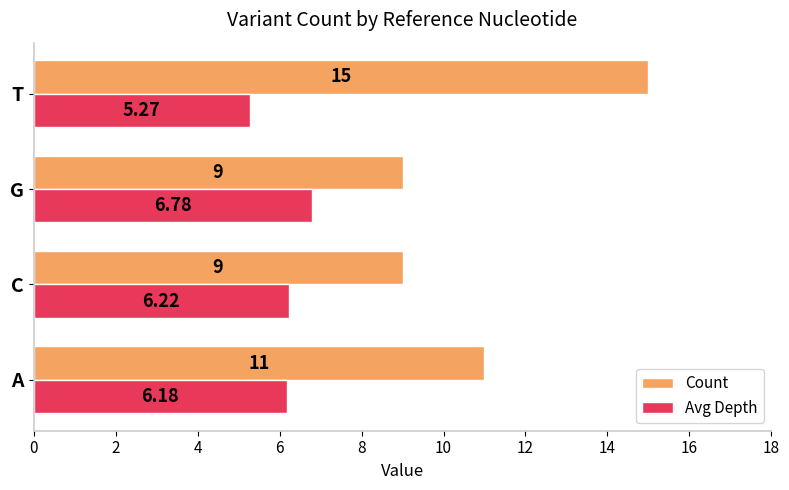

Which label corresponds to the smallest value in the chart?

T